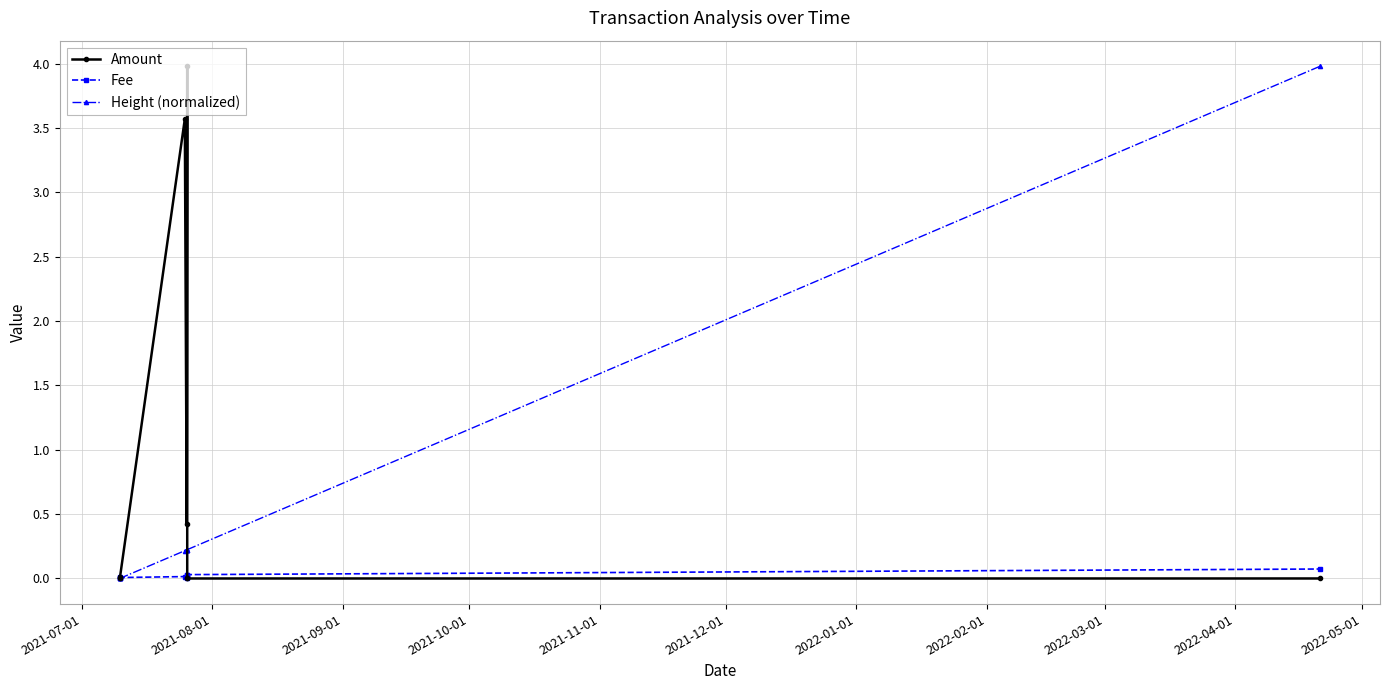

Which series has the largest total across all categories?

Amount